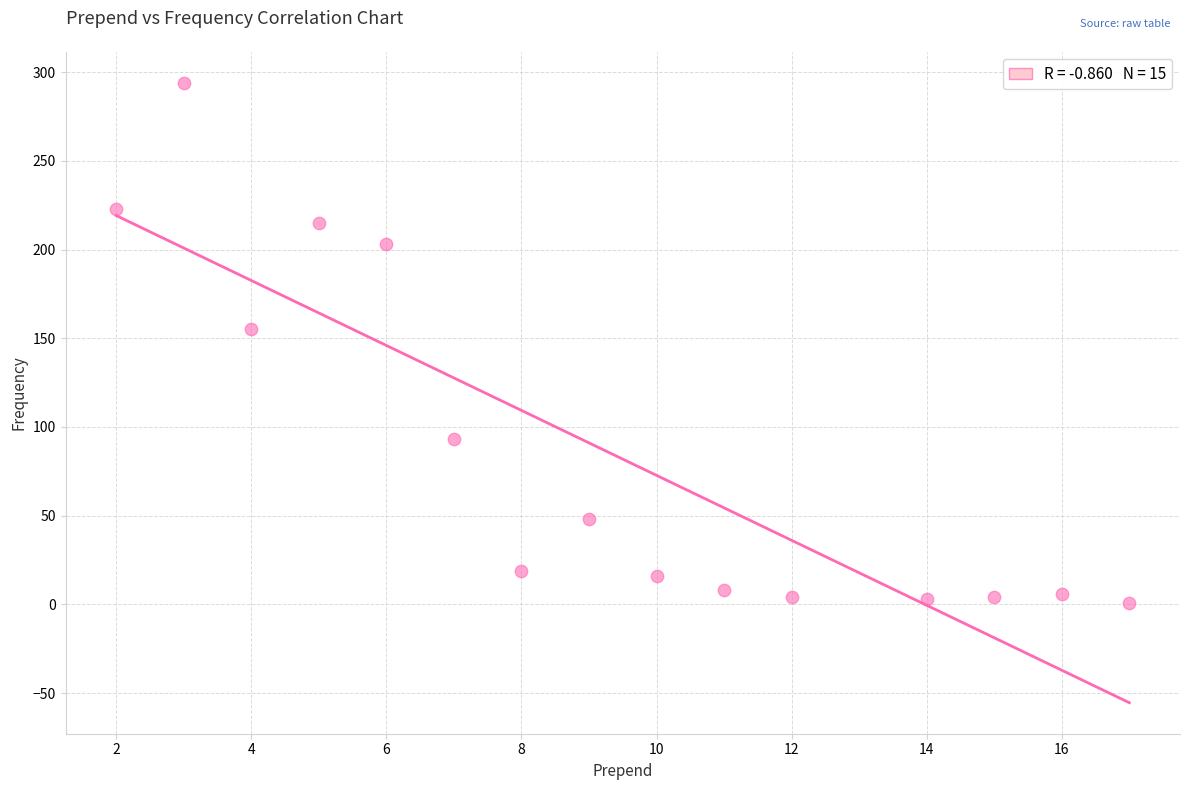

What Y value in the scatter plot is closest to 147?

155